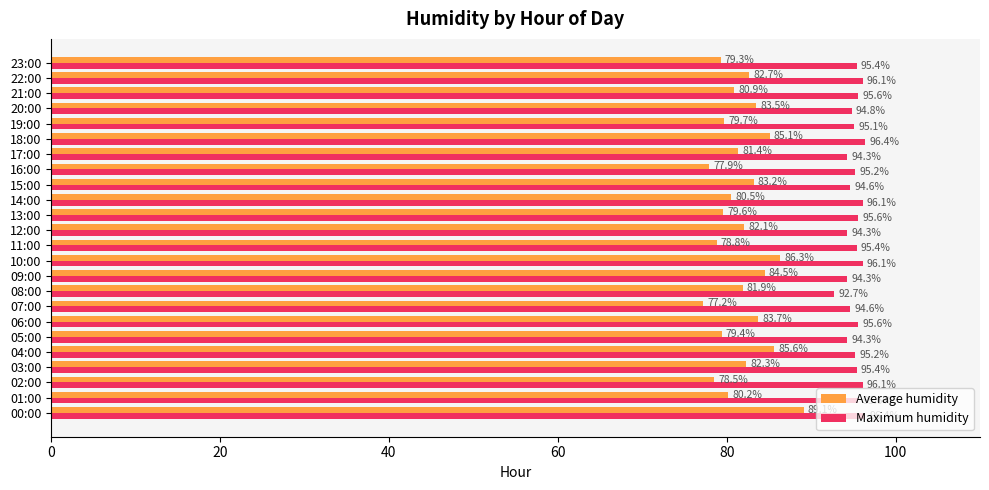

Is it true that Average humidity equals 85.1 at 18:00?

True